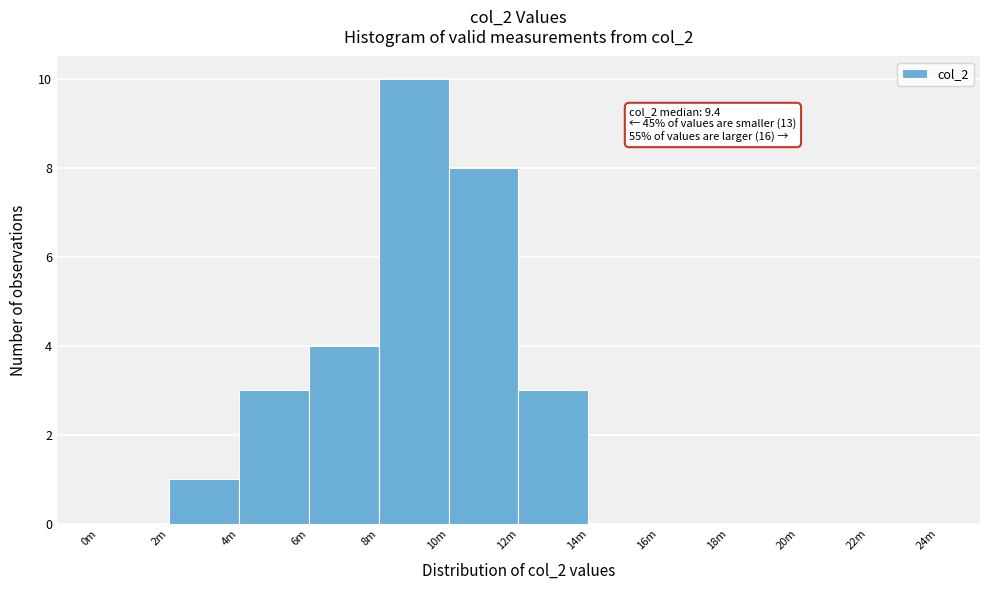

Reading left to right, extract all data points from this chart.

0m=0	2m=1	4m=3	6m=4	8m=10	10m=8	12m=3	14m=0	16m=0	18m=0	20m=0	22m=0